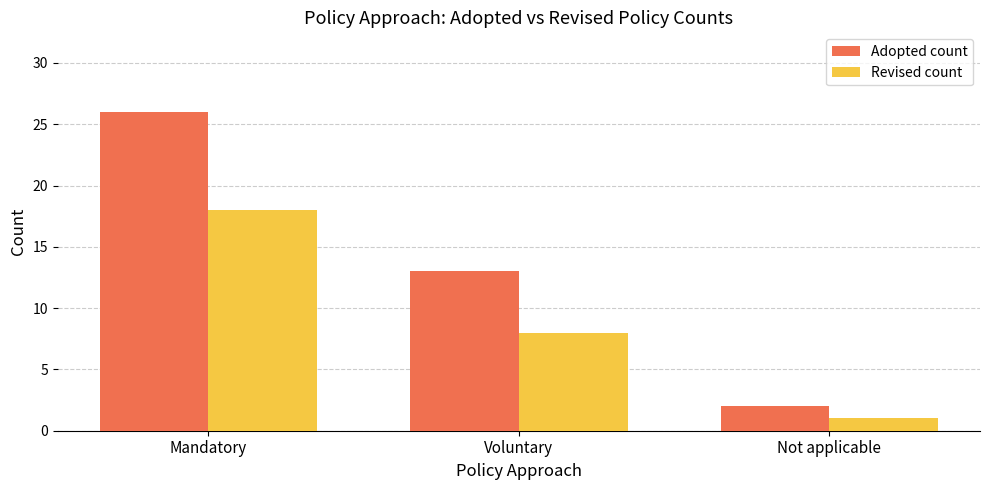

List the series in order of their overall mean, lowest first.

Revised count, Adopted count